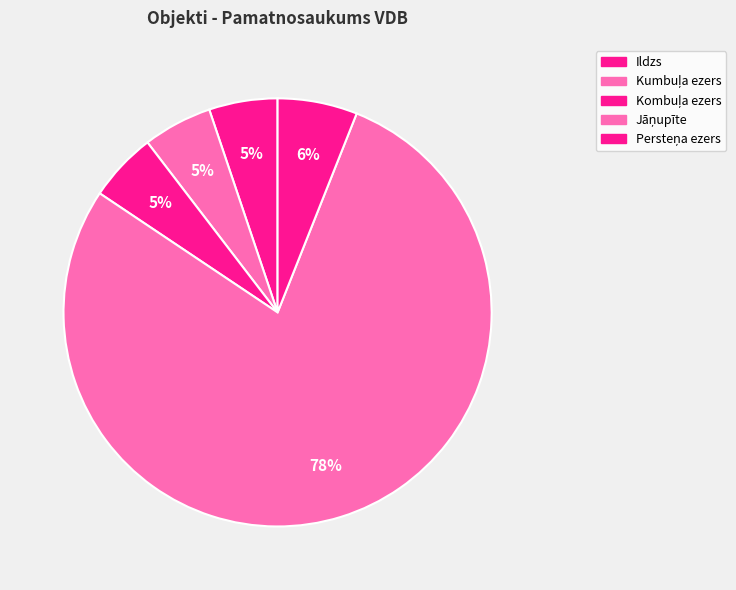

The Ildzs slice represents 5% of the pie. True or false?

True